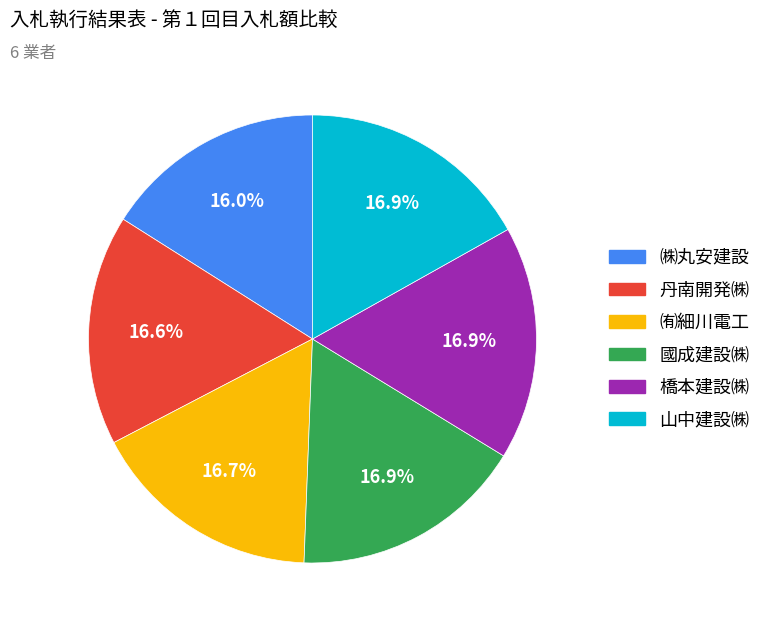

What percentage is the 山中建設㈱ slice, to the nearest percent?

17%